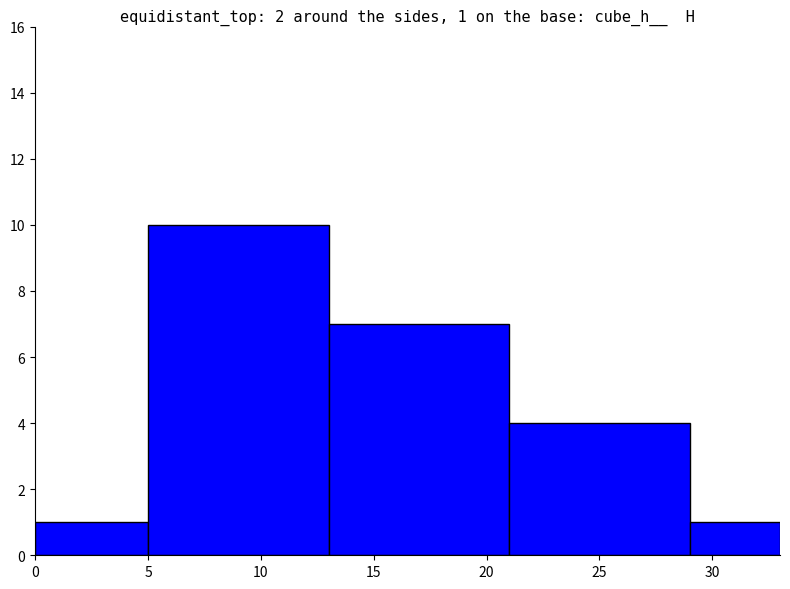

Approximately how many times larger is the value at 10 compared to 0?

10.0